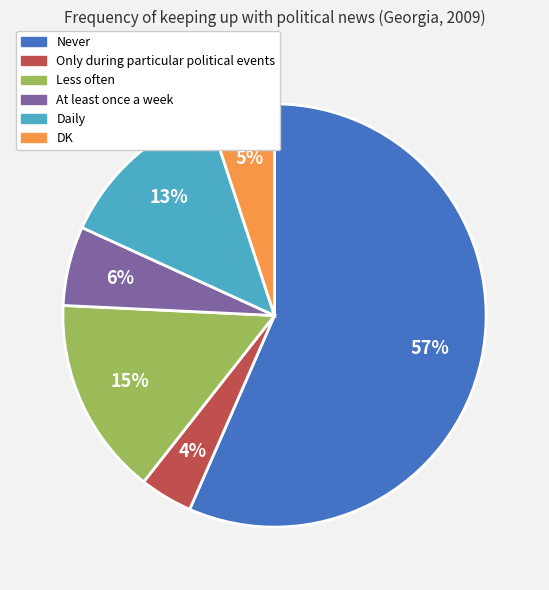

Which has a higher value, Never or Less often?

Never